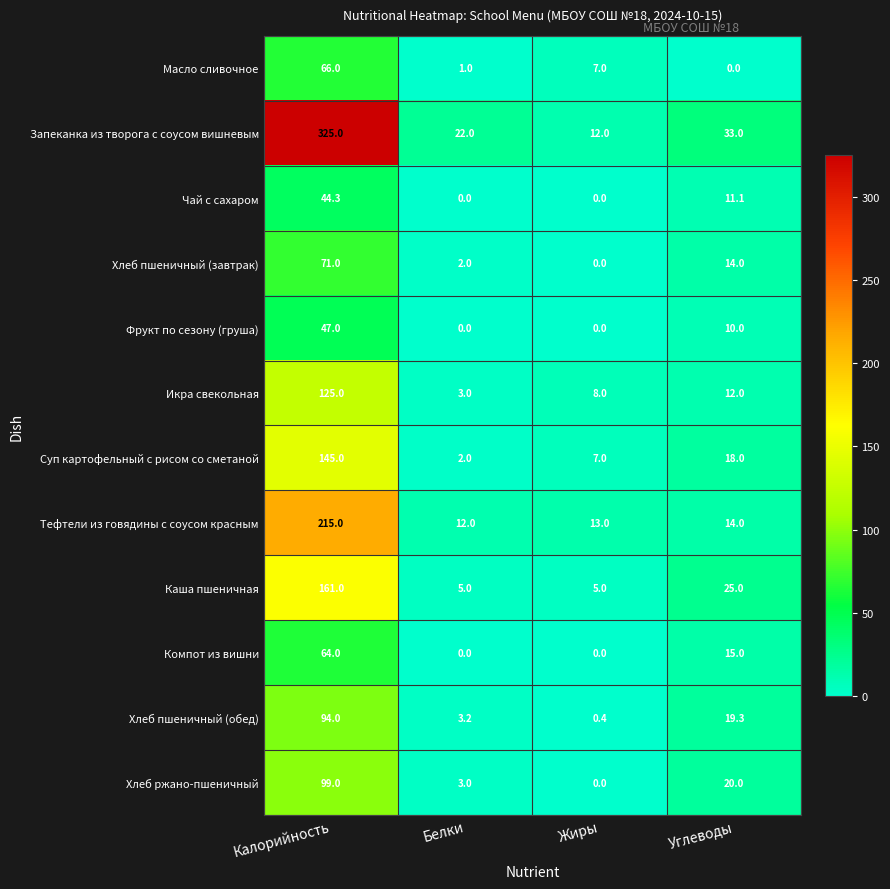

Rank the categories by Хлеб пшеничный (обед) value from highest to lowest.

Калорийность, Углеводы, Белки, Жиры